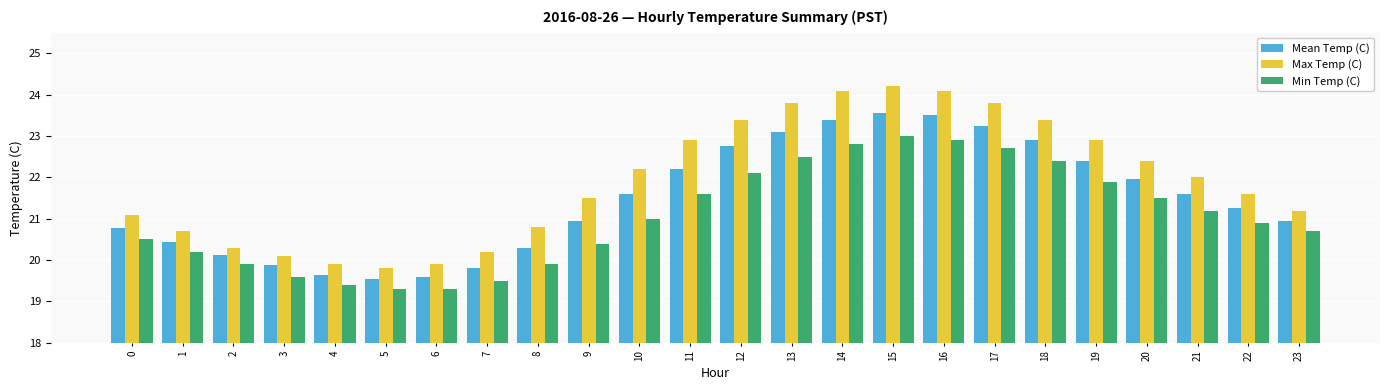

Rank the series by their maximum value, from lowest to highest.

Min Temp (C), Mean Temp (C), Max Temp (C)